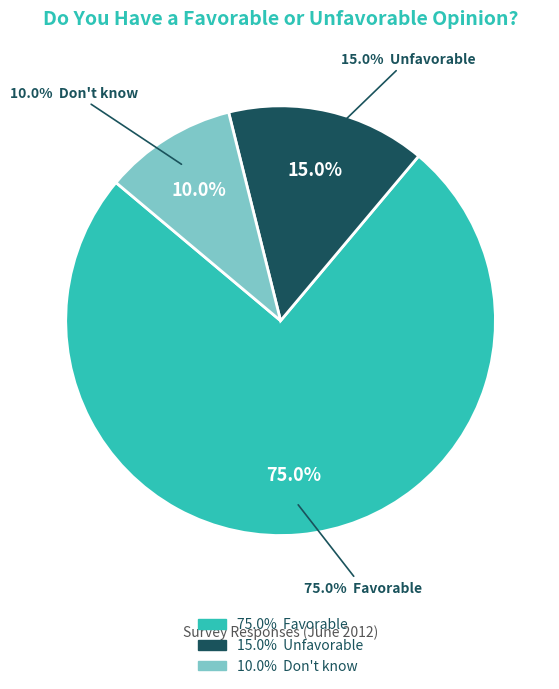

True or false: Favorable accounts for 75% of the total.

True